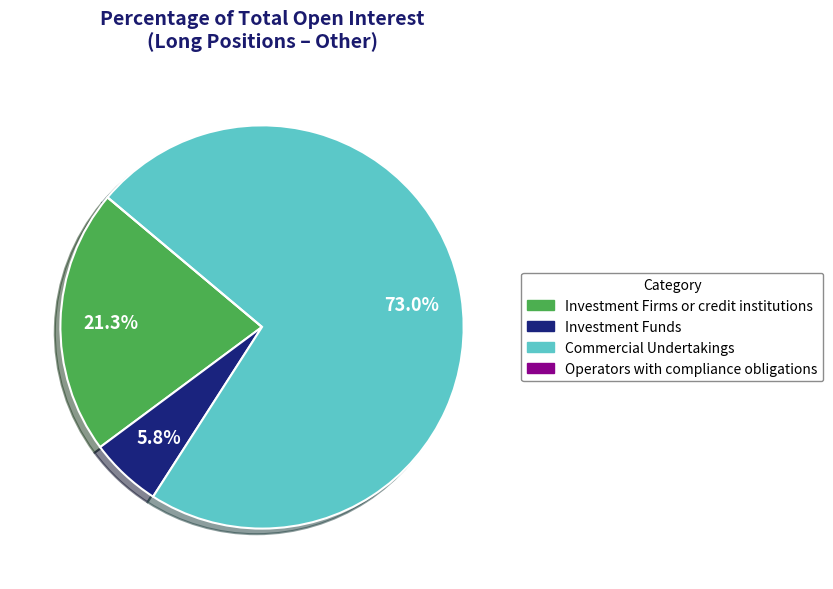

To the nearest percent, what is the difference between the largest and smallest slice percentages?

73%